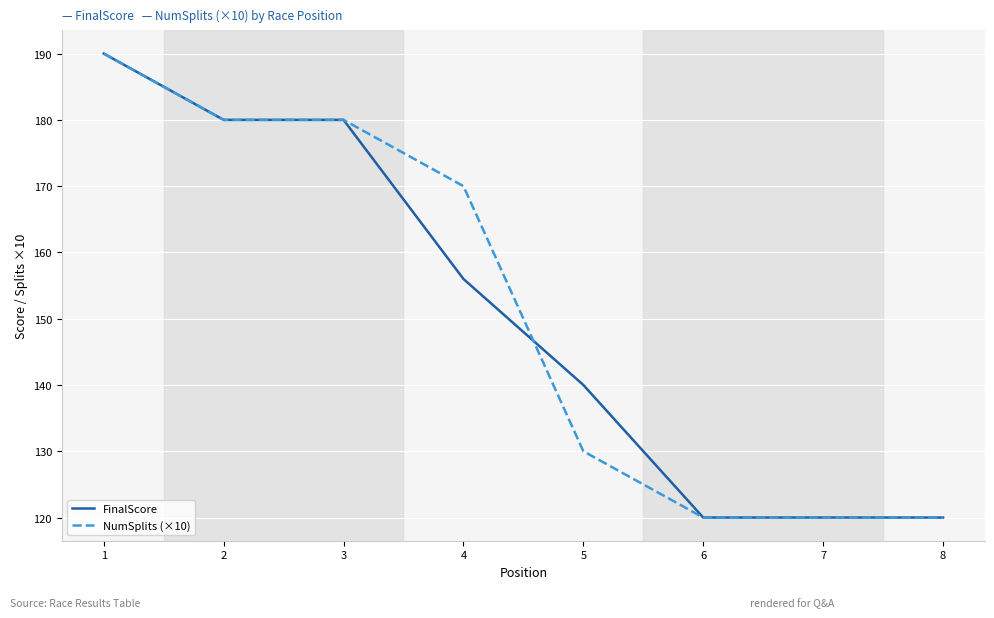

What is the difference between the maximum and minimum values in the FinalScore series?

70